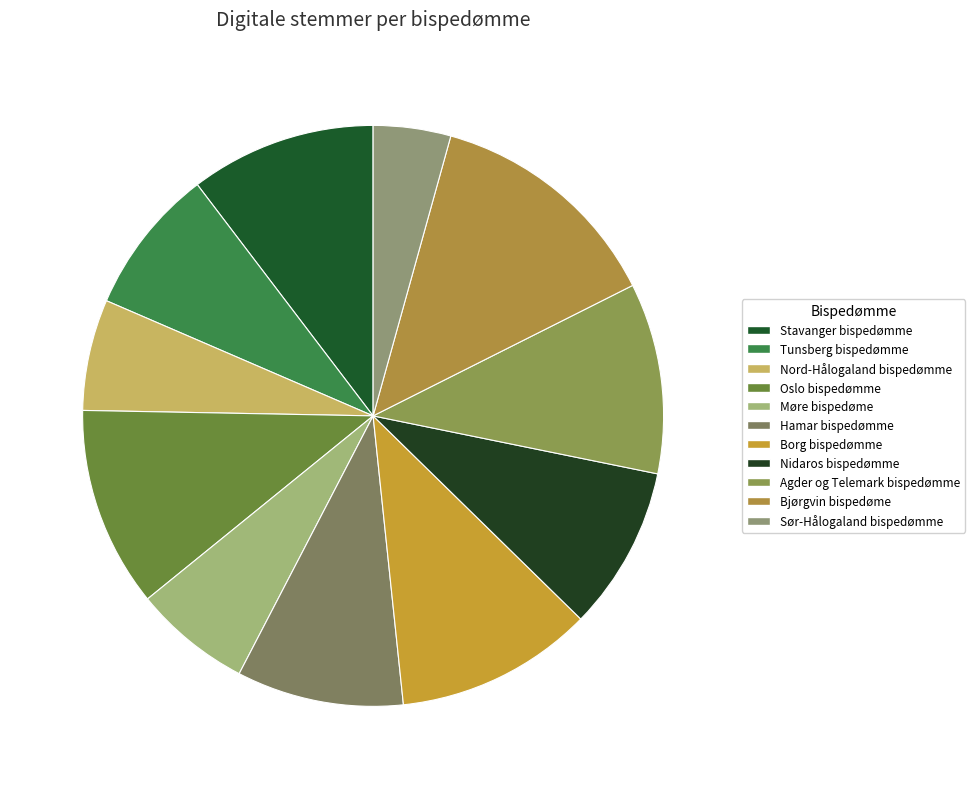

True or false: Bjørgvin bispedøme accounts for 27% of the total.

False